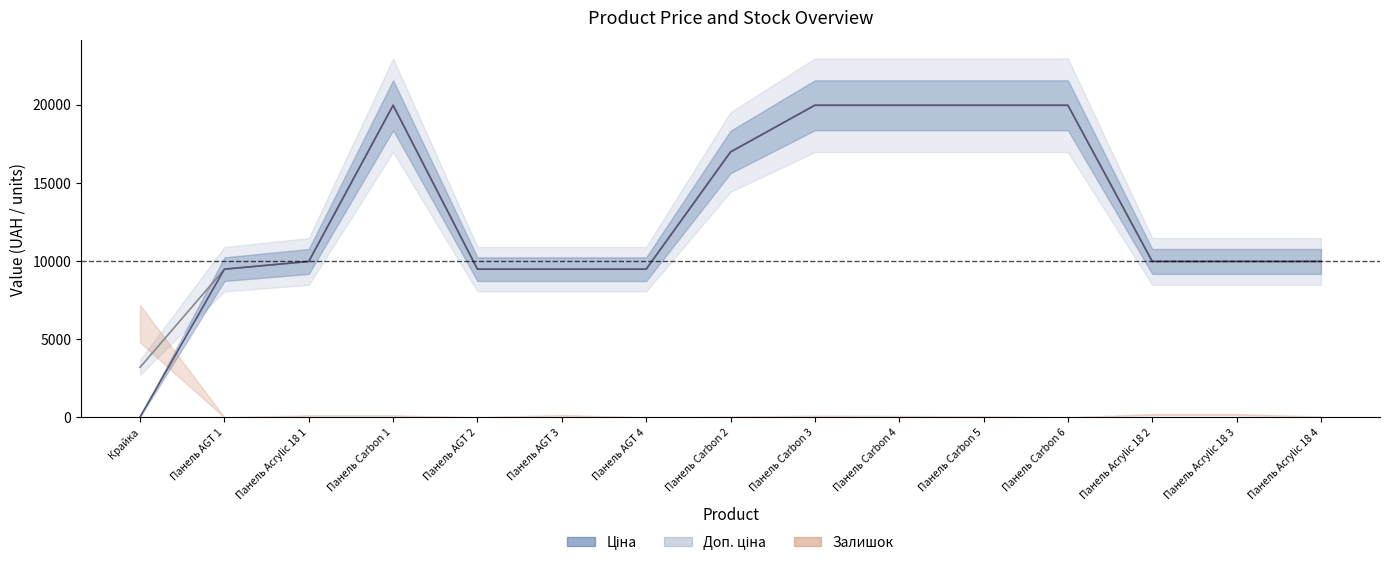

True or false: Доп. ціна has a value of 19964.2 at Панель Carbon 5.

True